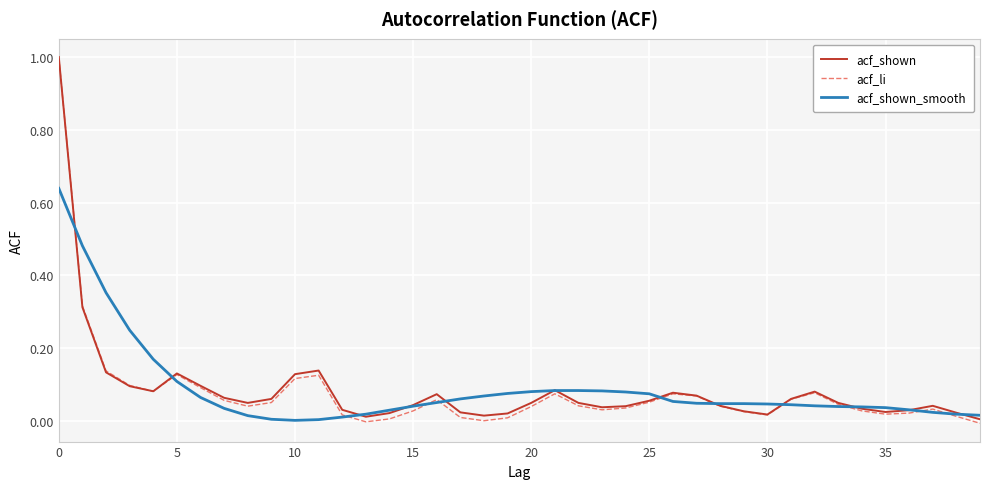

What is the maximum value for acf_shown?

1.0